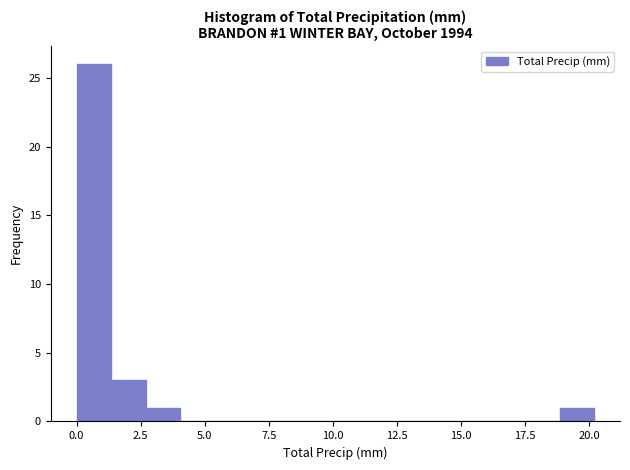

Read against the x-axis, roughly where is the centre of the tallest bar?

0.5